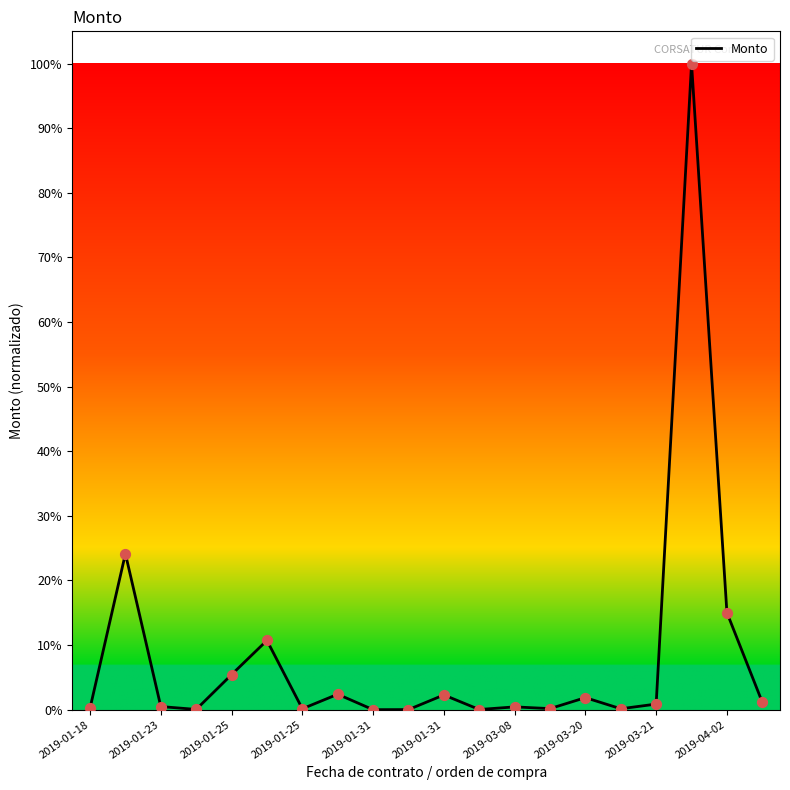

What is the difference between the maximum and minimum values?

100.0